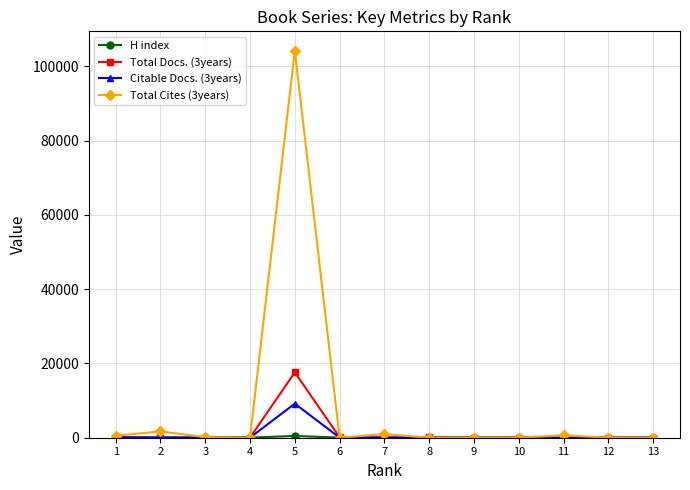

At how many categories does at least one series exceed 8729?

1